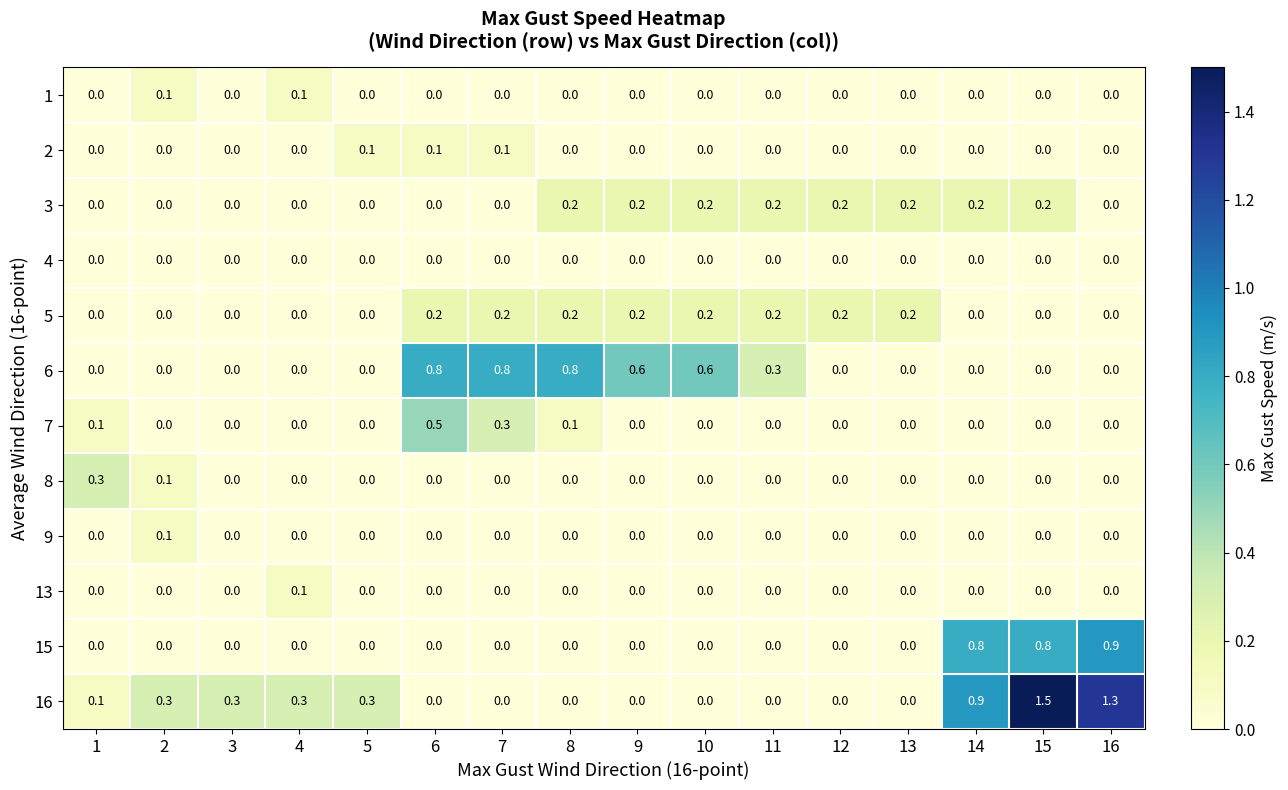

Which category has the highest value across all series?

15